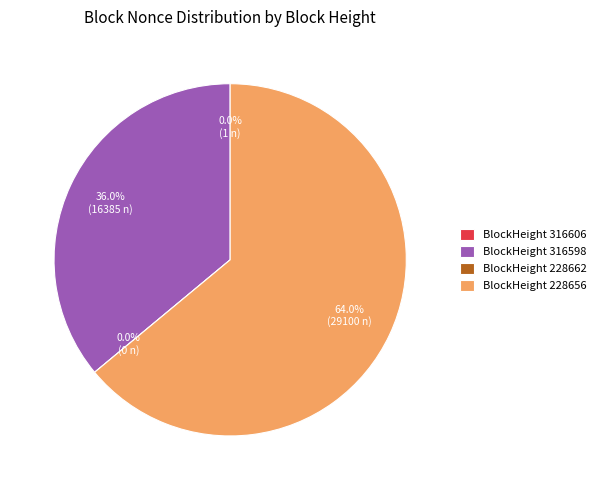

What is the total percentage of 228656 and 228662?

64.0%